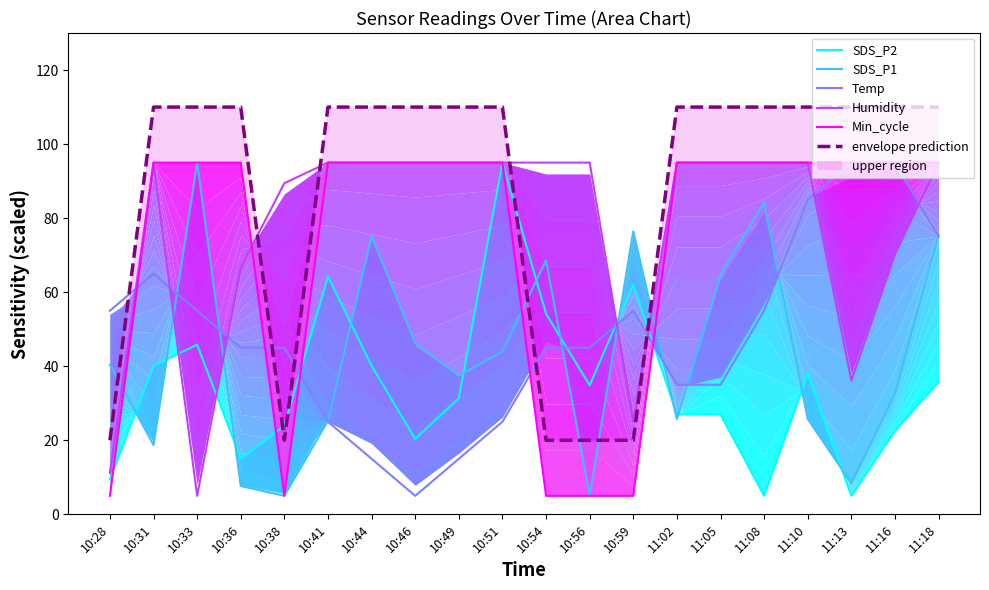

What is the difference between the maximum and minimum values in the Min_cycle series?

90.0